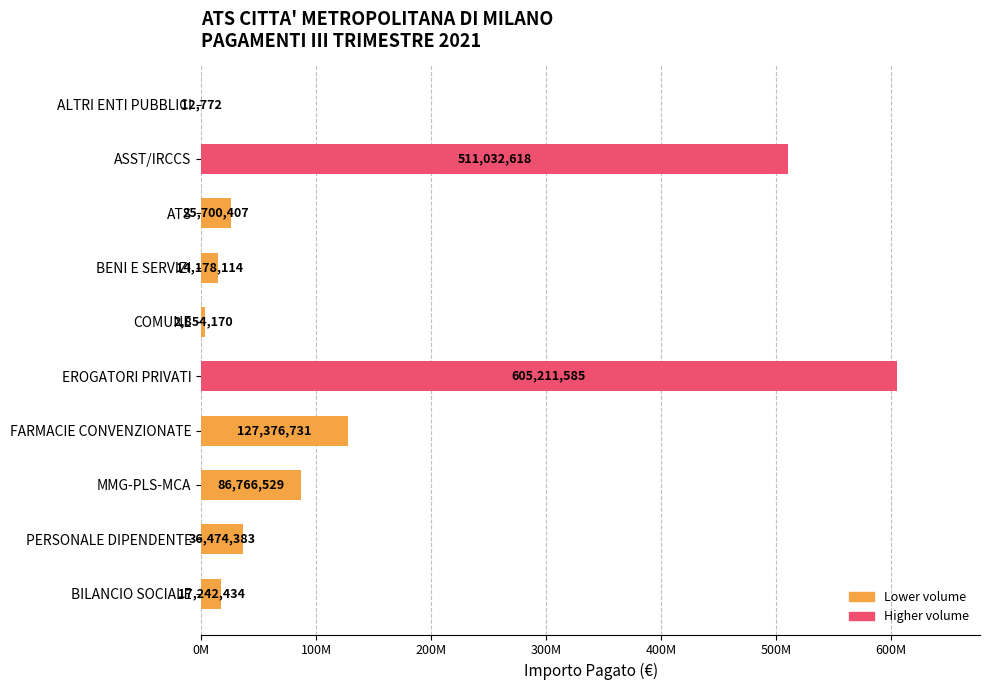

Are the bars horizontal?

Yes